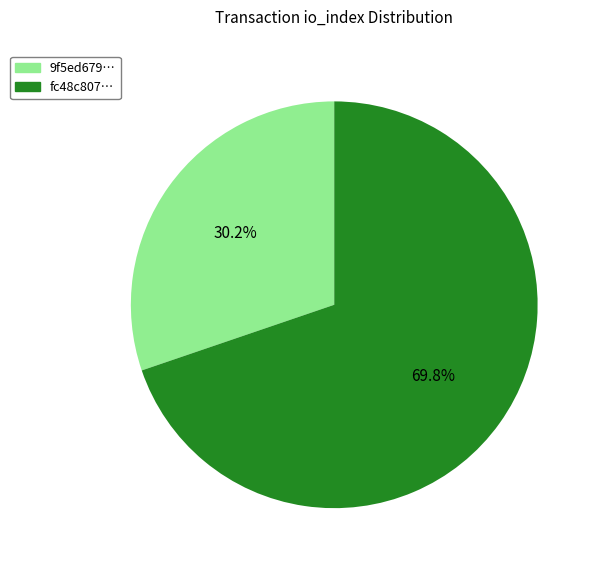

Is there any slice that represents more than half of the pie?

Yes